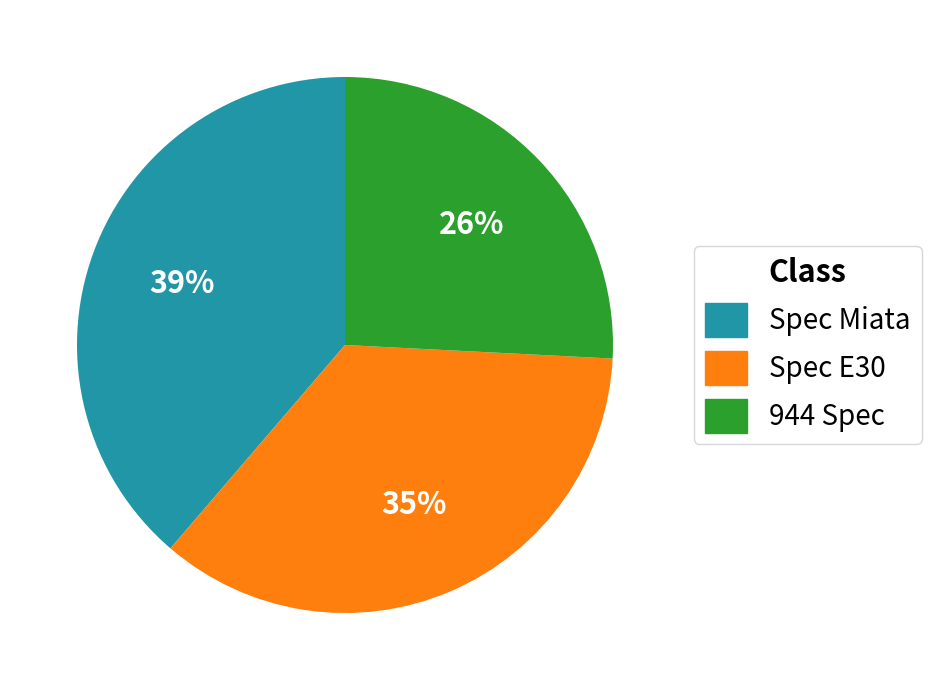

True or false: Spec E30 accounts for 24% of the total.

False